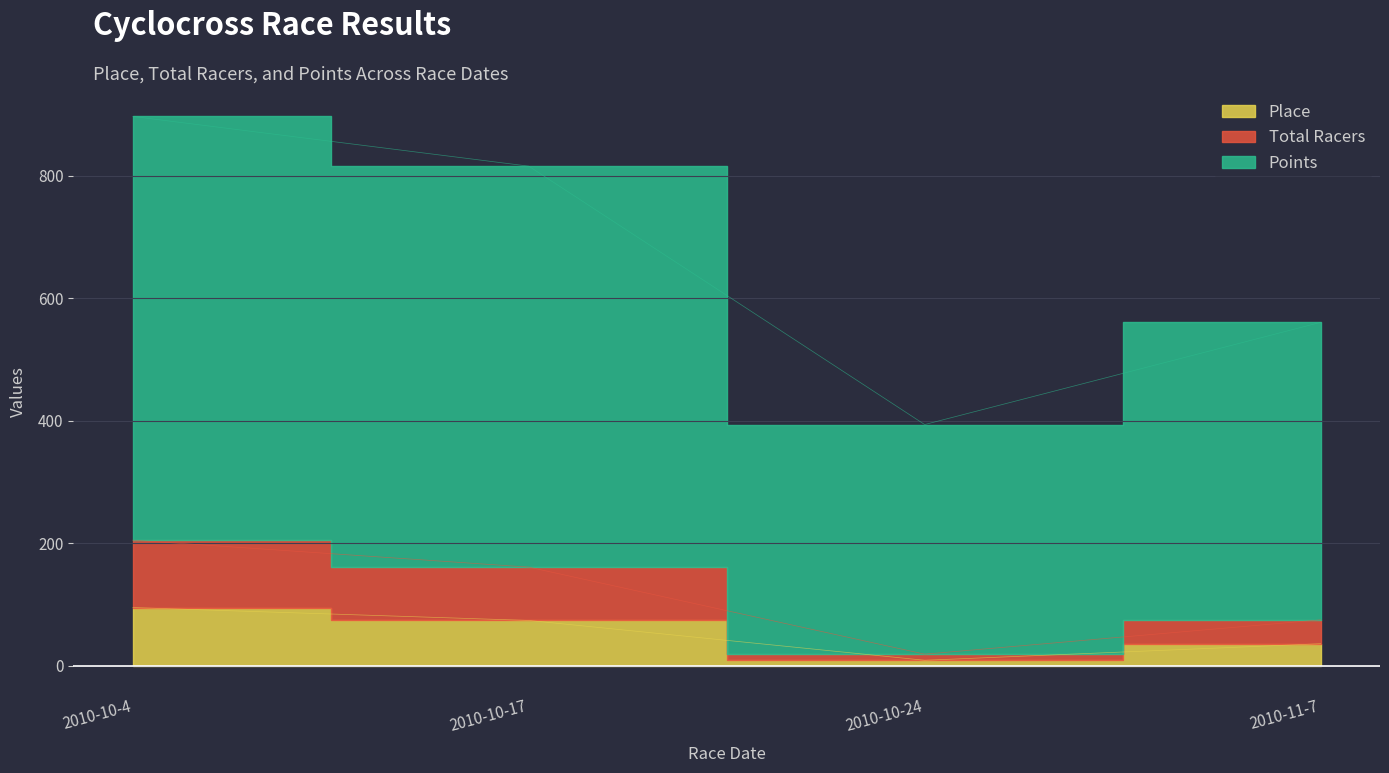

What is the average value of the Points series?

666.4